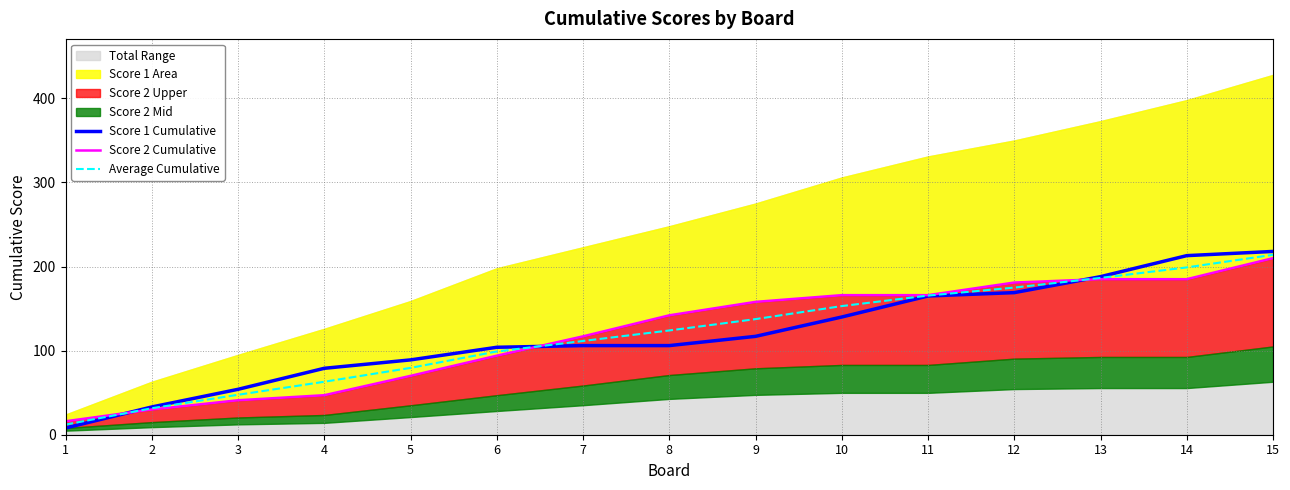

How many times do Score 2 Cumulative and Average Cumulative cross each other?

3